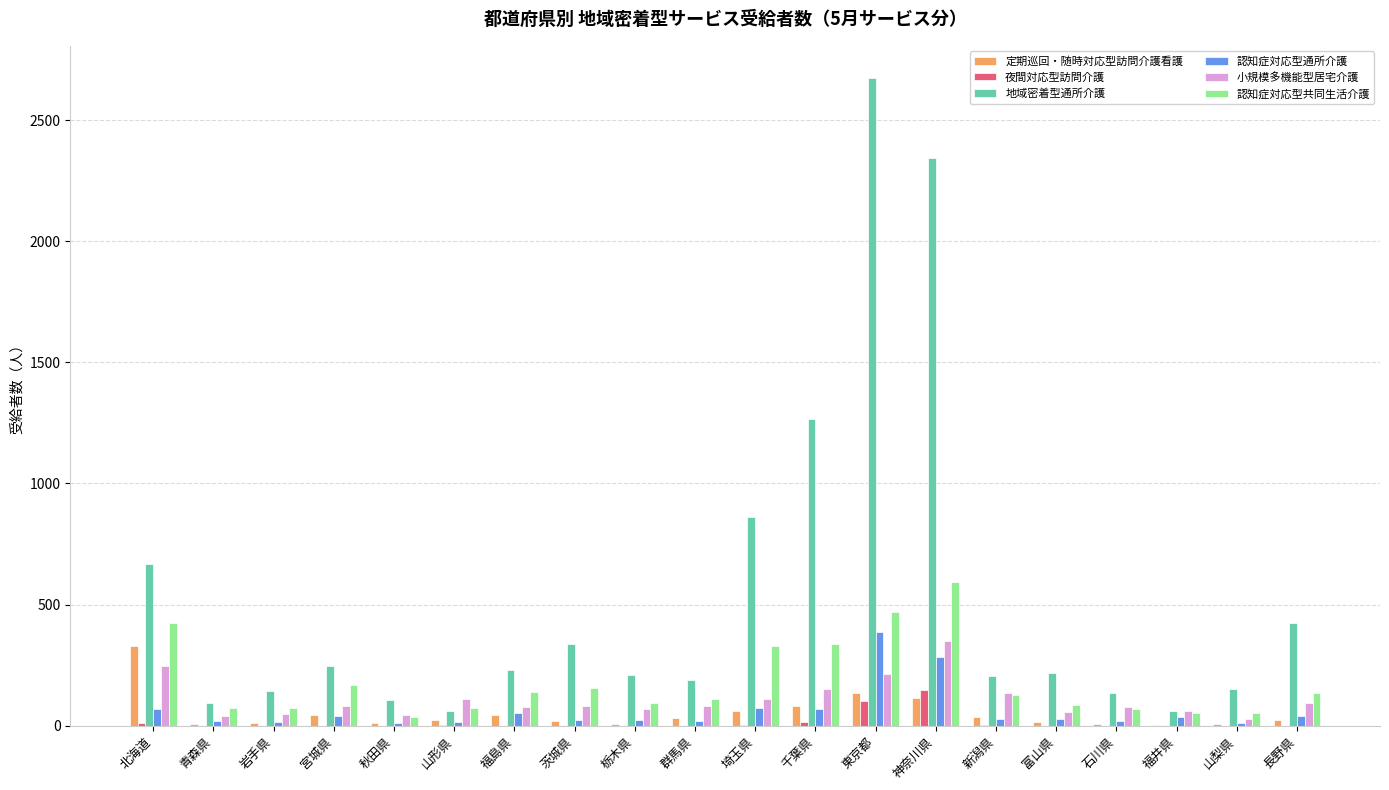

What is the total value across all series at 東京都?

3984